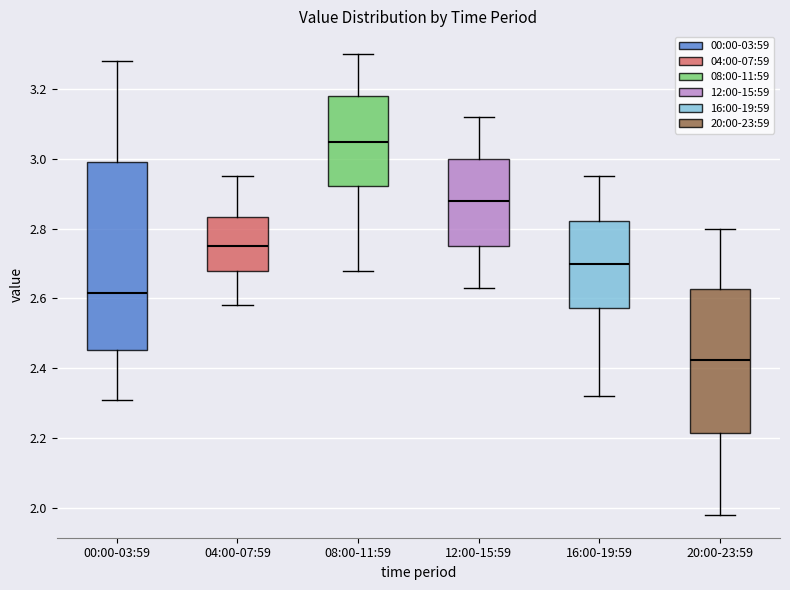

Which box's median line is the lowest?

20:00-23:59